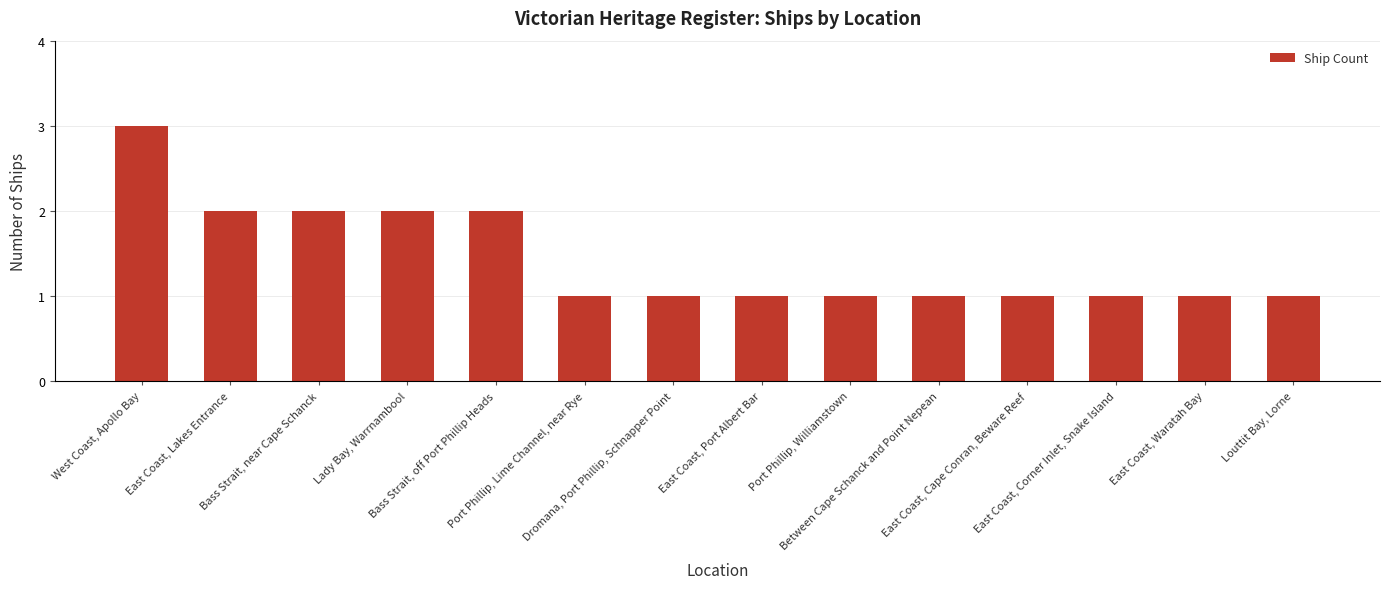

What is the difference between the values at Lady Bay, Warrnambool and Port Phillip, Williamstown?

1